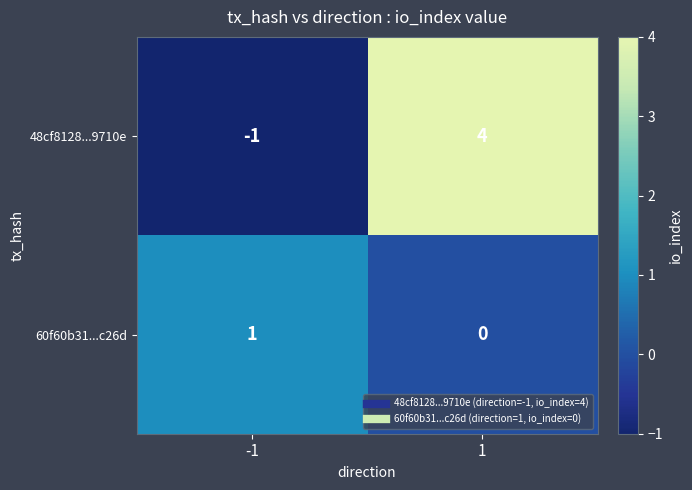

Reading left to right, extract all data points from this chart.

48cf8128...9710e: -1=-1	1=4
60f60b31...c26d: -1=1	1=0